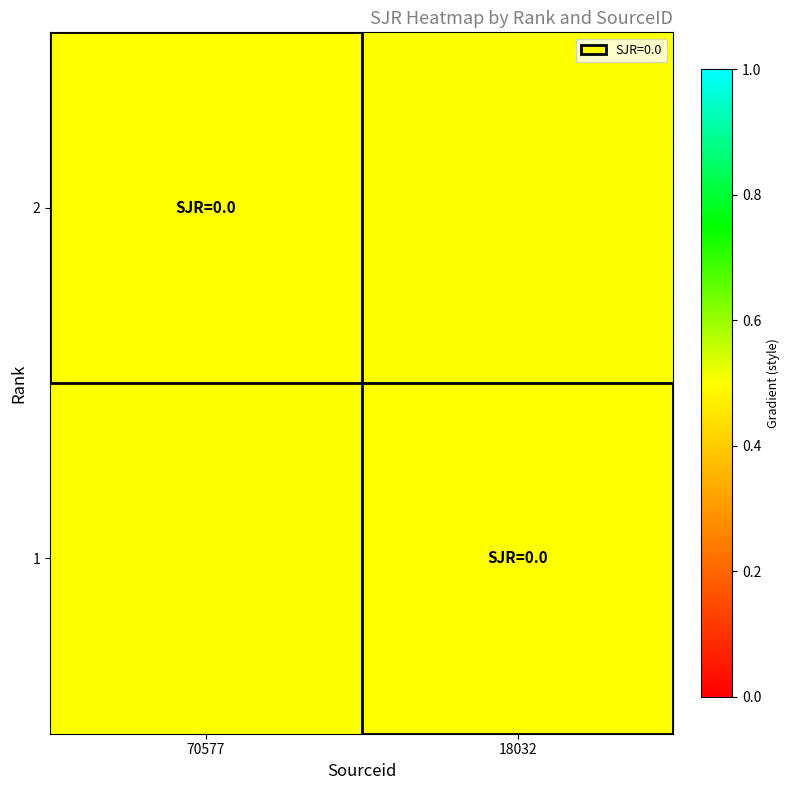

How many categories are shown in the chart?

2